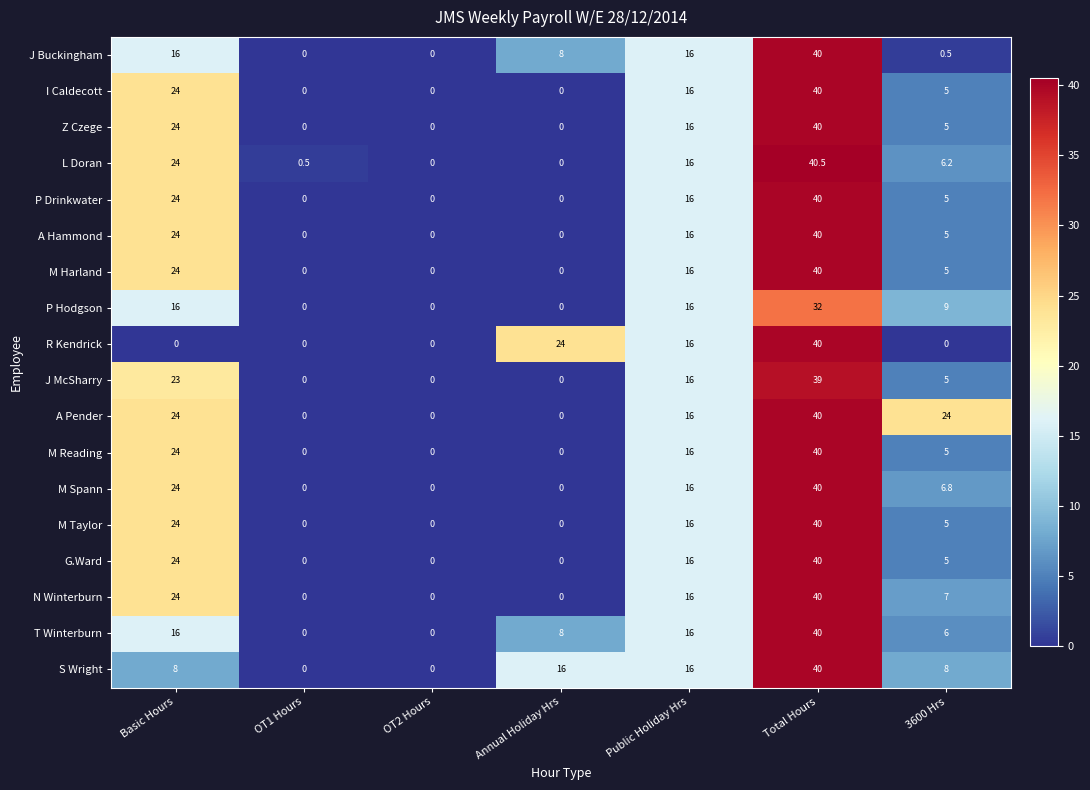

What is the difference between the highest and lowest values at Annual Holiday Hrs?

24.0